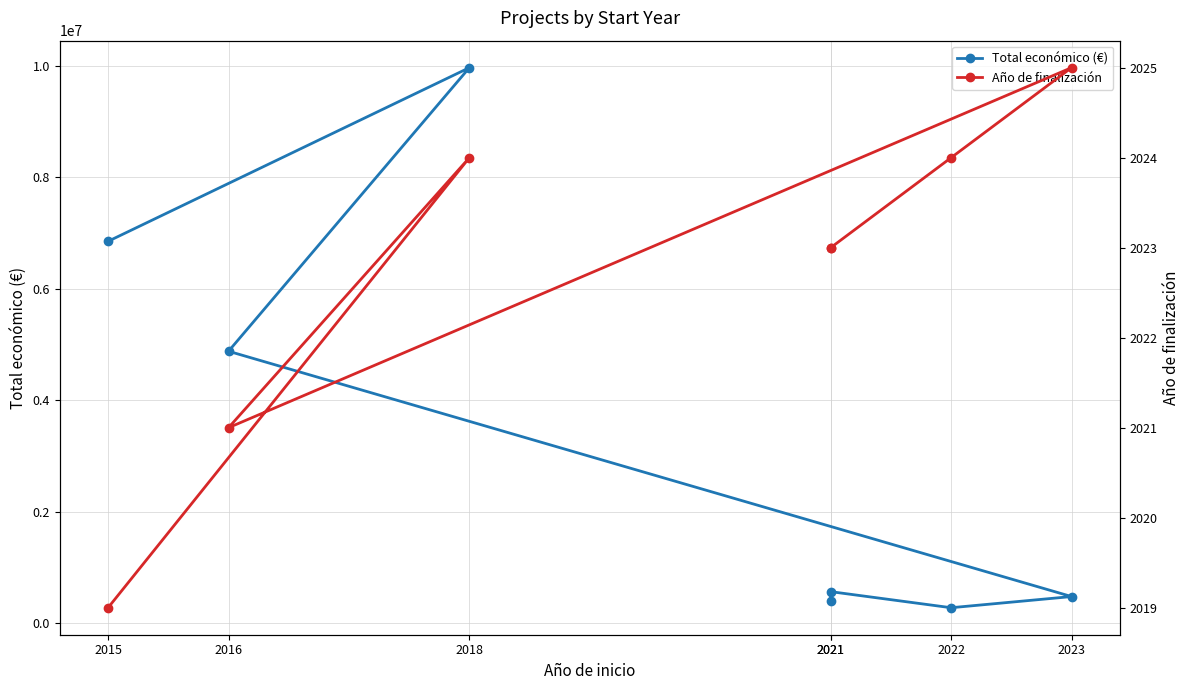

Rank the categories by Año de finalización value from lowest to highest.

2015, 2016, 2021, 2021, 2018, 2022, 2023